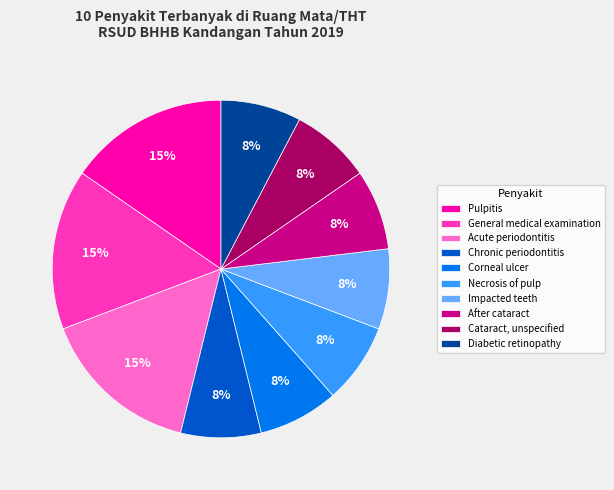

How many slices are in this pie chart?

10